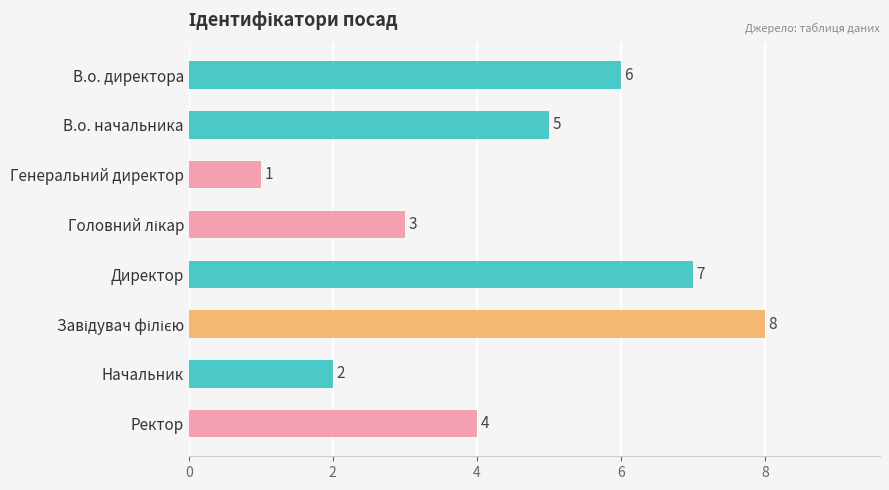

Reading bottom to top, extract all data points from this chart.

4	2	8	7	3	1	5	6